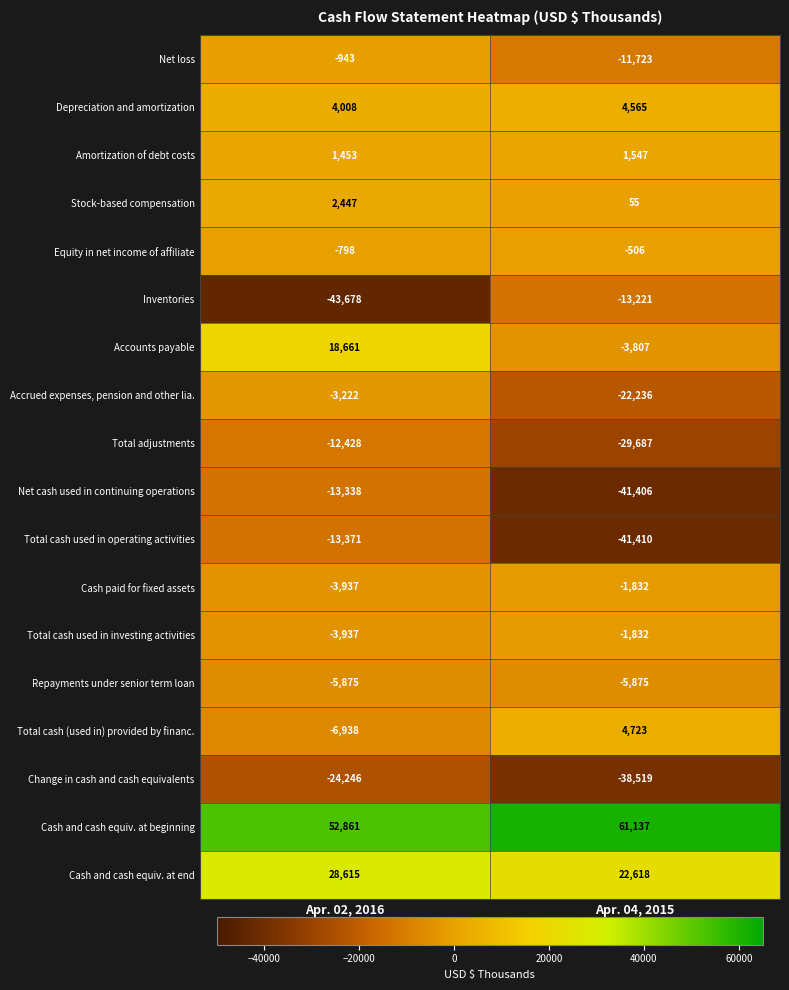

Which category has the lowest value across all series?

Apr. 02, 2016